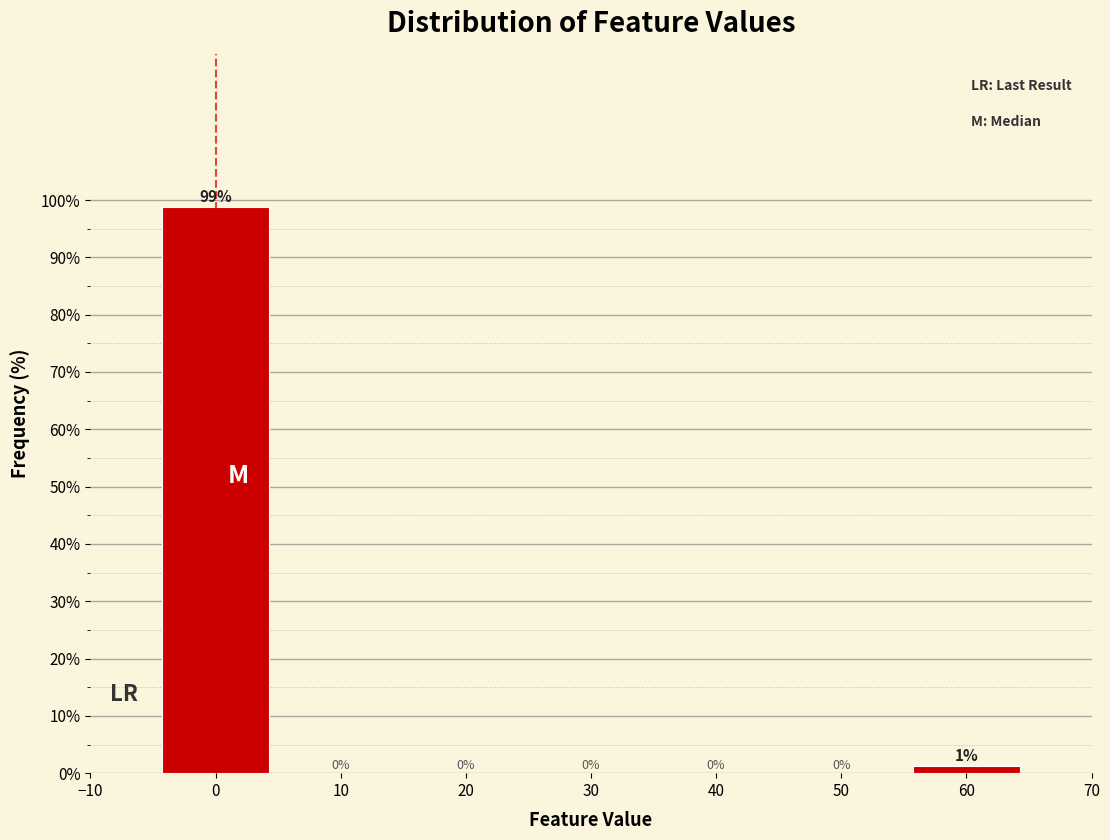

Over which range of the x-axis is the bar tallest?

-5 to 5